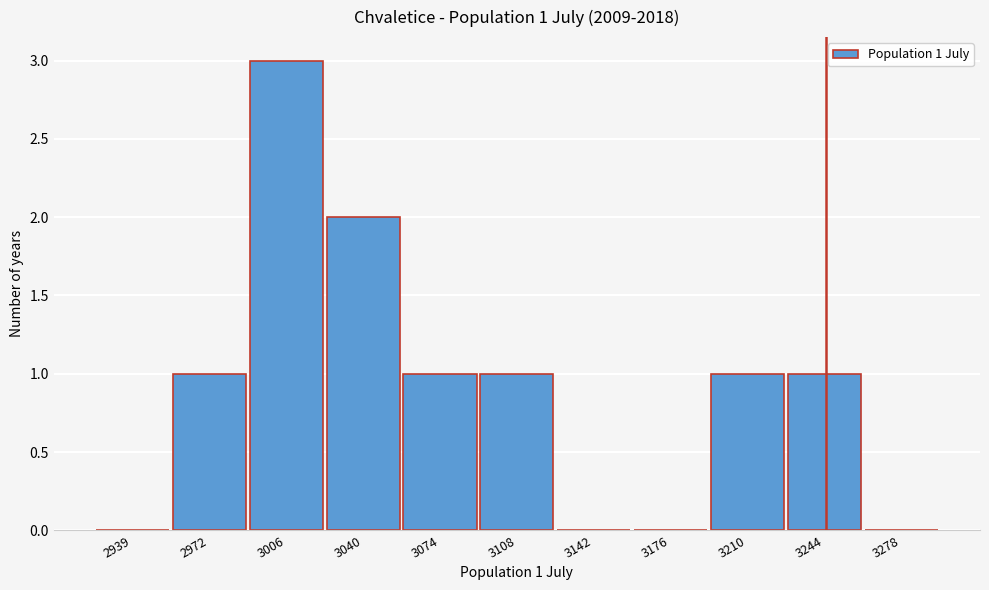

Reading right to left, extract all data points from this chart.

3278=0	3244=1	3210=1	3176=0	3142=0	3108=1	3074=1	3040=2	3006=3	2972=1	2939=0